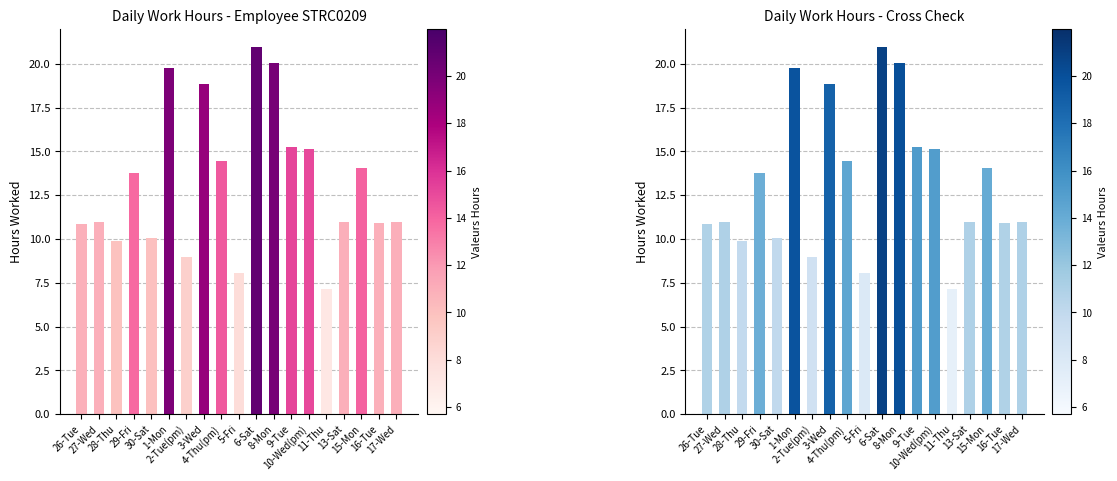

What is the maximum value shown in the chart?

20.9